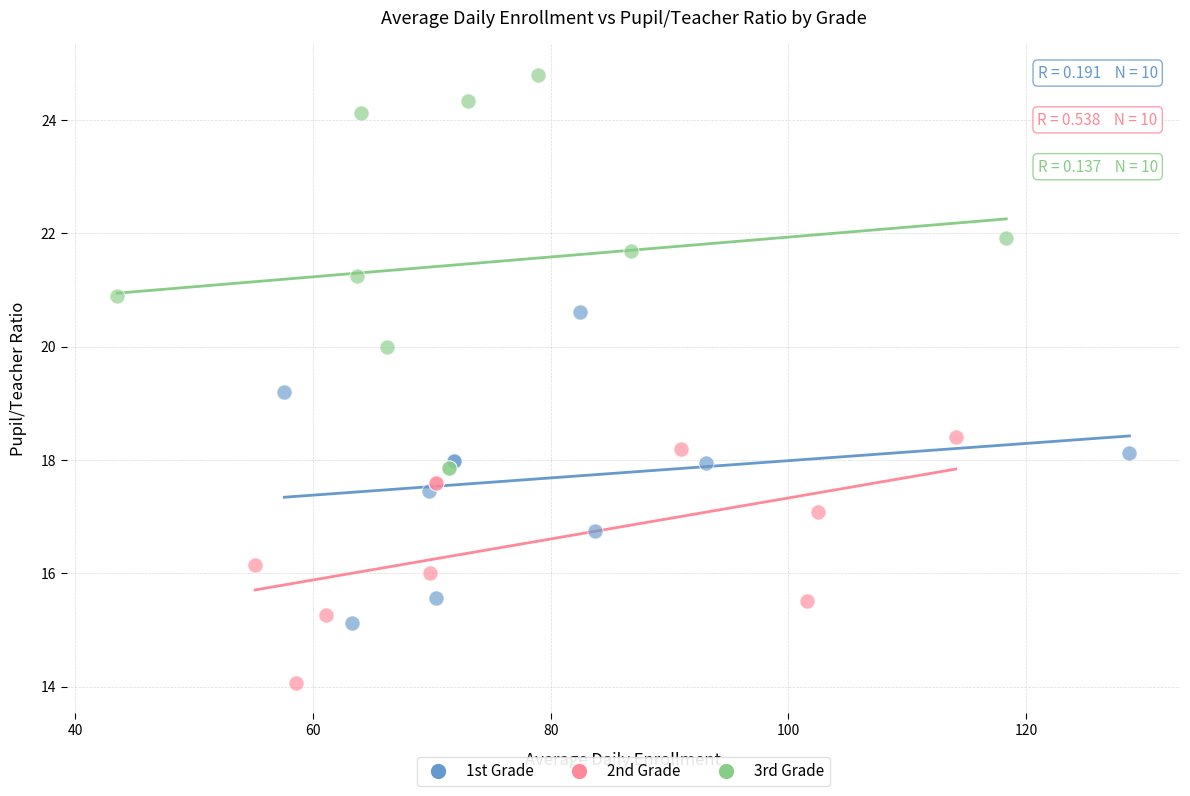

Which series reaches the minimum Y coordinate?

2nd Grade